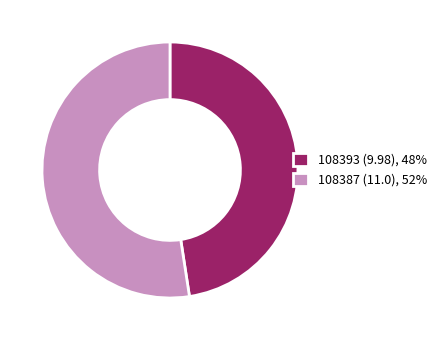

True or false: 108393 accounts for 5% of the total.

False